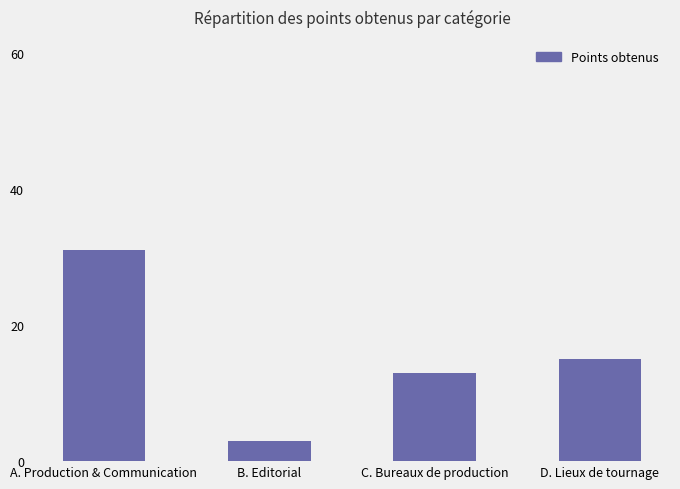

The value at D. Lieux de tournage is 7. True or false?

False